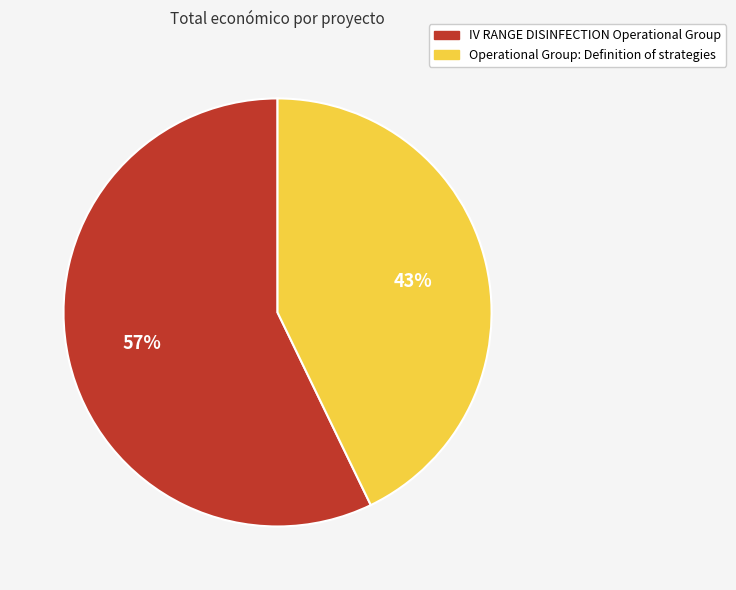

To the nearest percent, what percentage of the pie is IV RANGE DISINFECTION Operational Group?

57%